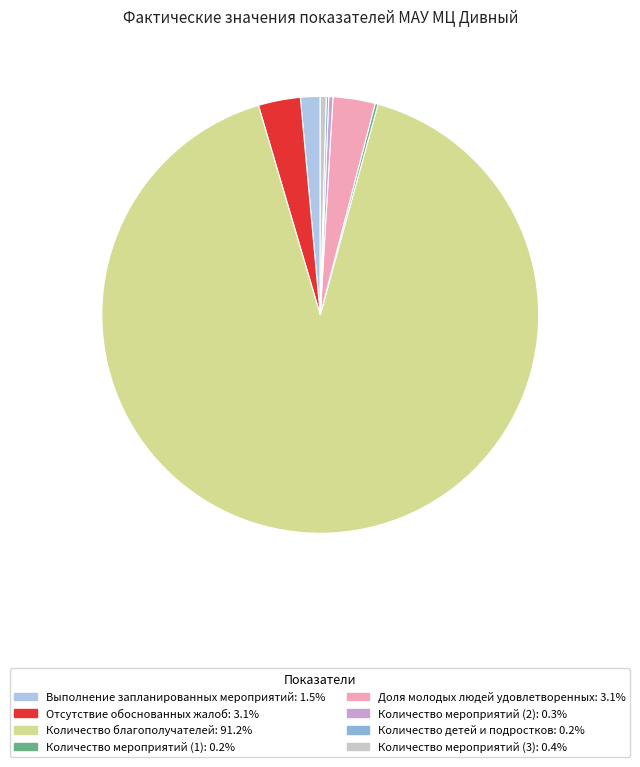

Is there a majority slice in this chart?

Yes